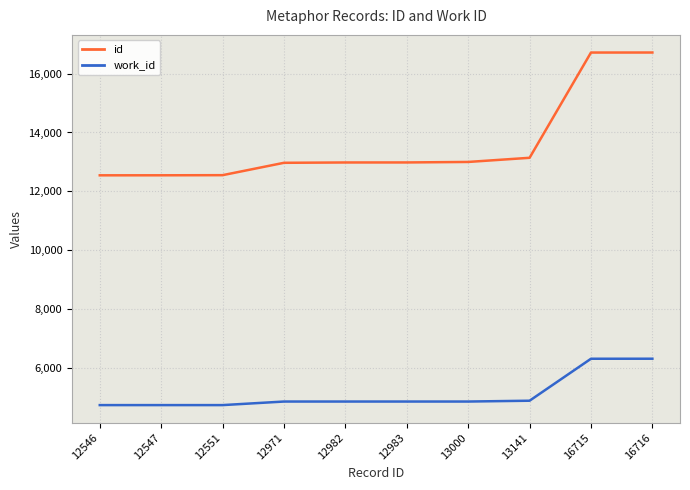

True or false: work_id and id intersect in this chart.

False